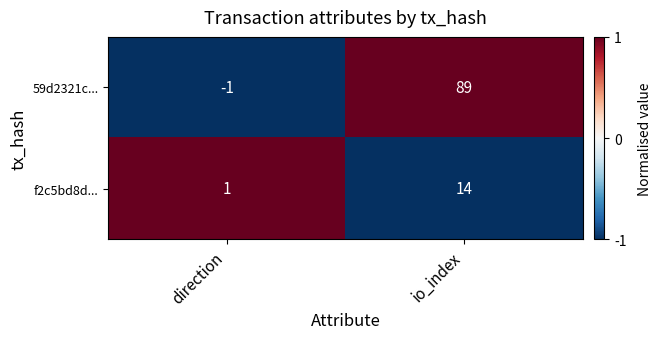

Rank the series at io_index from highest to lowest value.

59d2321c..., f2c5bd8d...